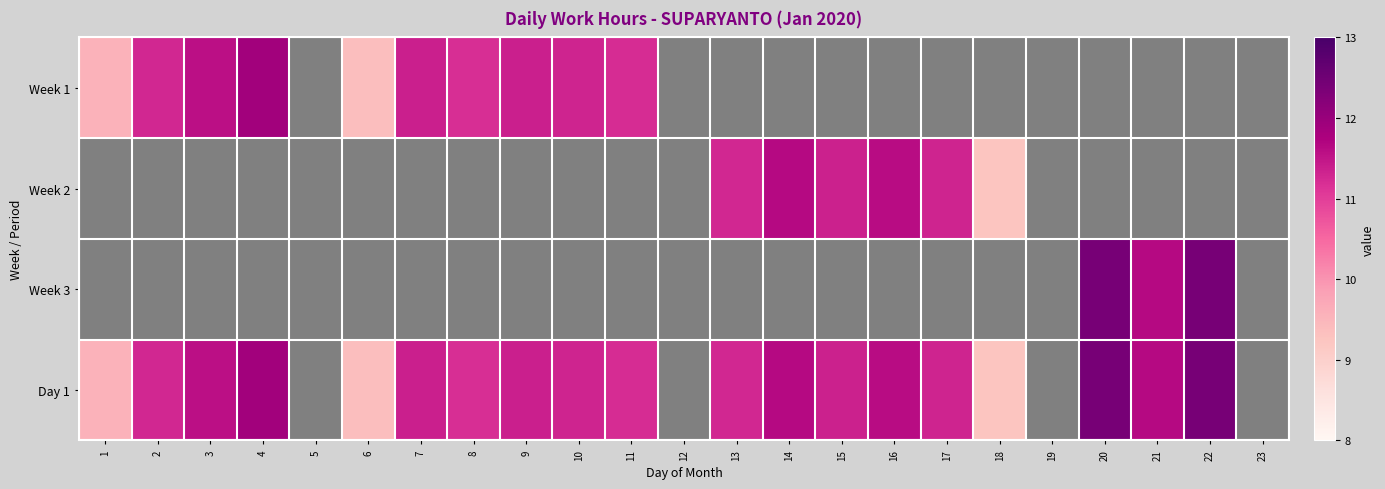

What value does the Week 1 series have at 1?

9.6